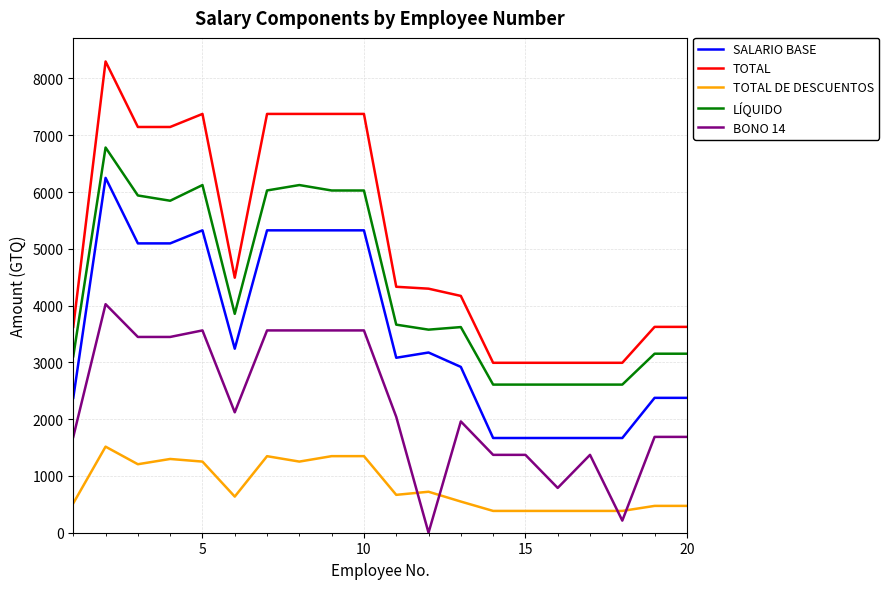

True or false: BONO 14 and TOTAL intersect in this chart.

False